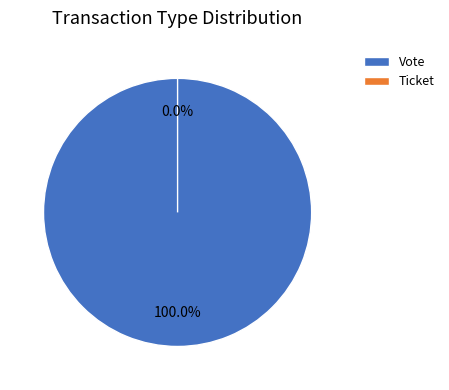

Rank the categories by value from highest to lowest.

Vote, Ticket